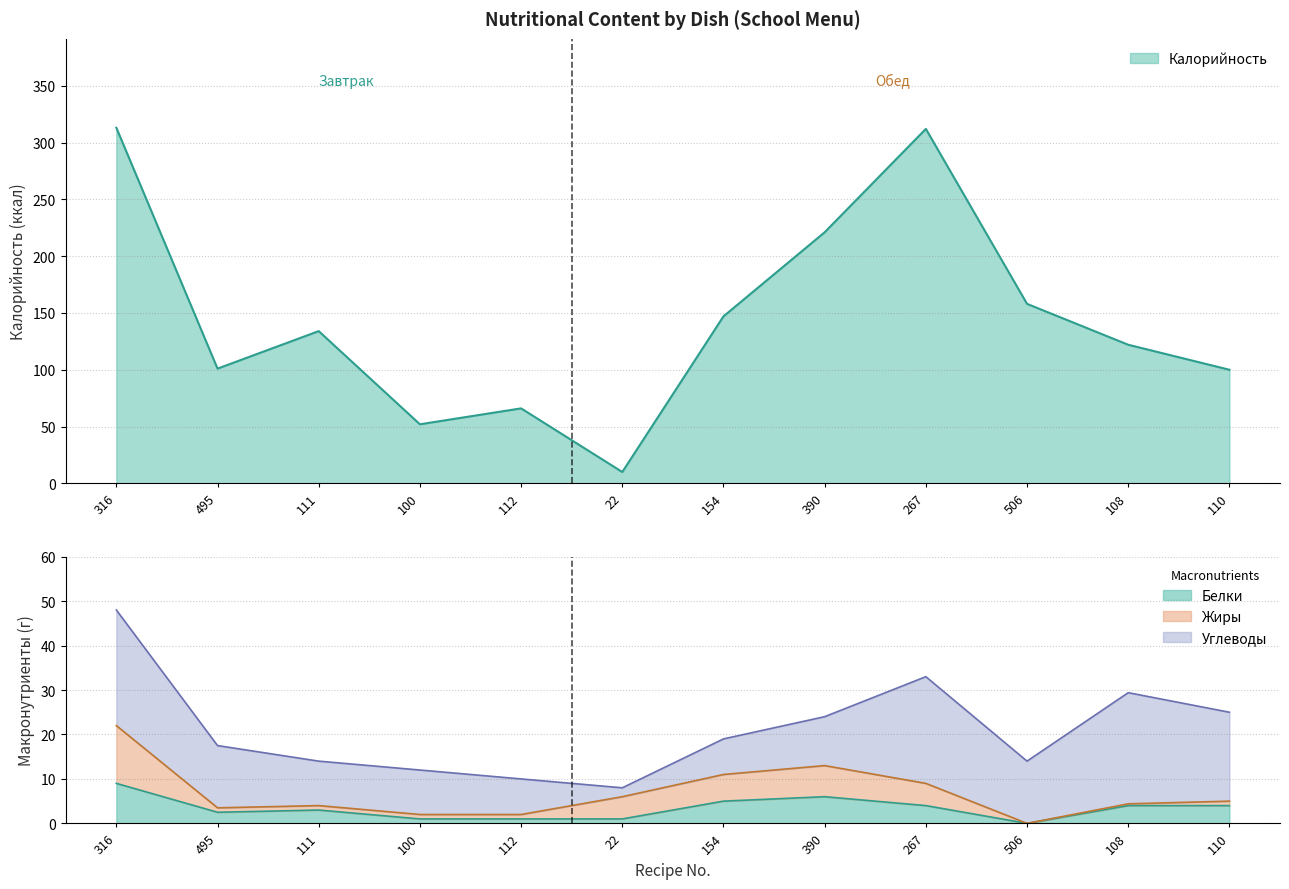

The Белки series shows 2.9 at 390. True or false?

False